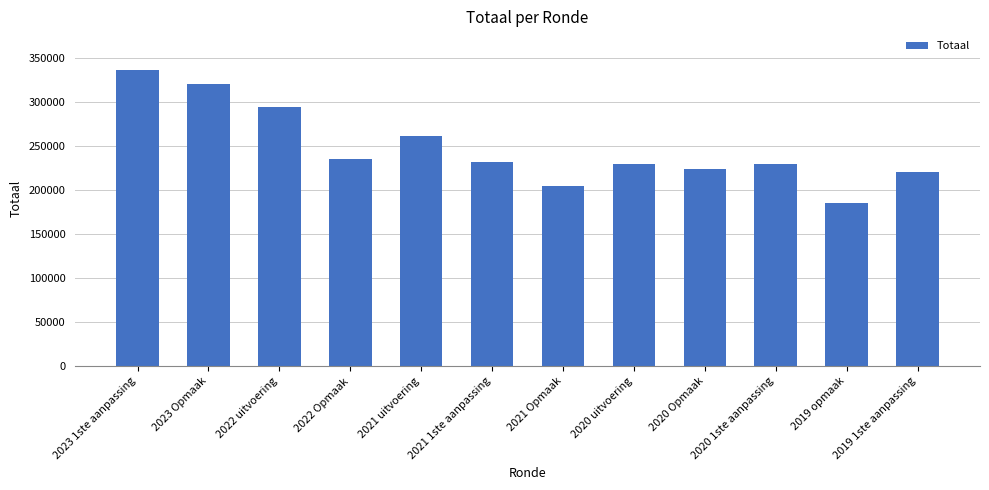

What is the label of the 4th bar from the right?

2020 Opmaak